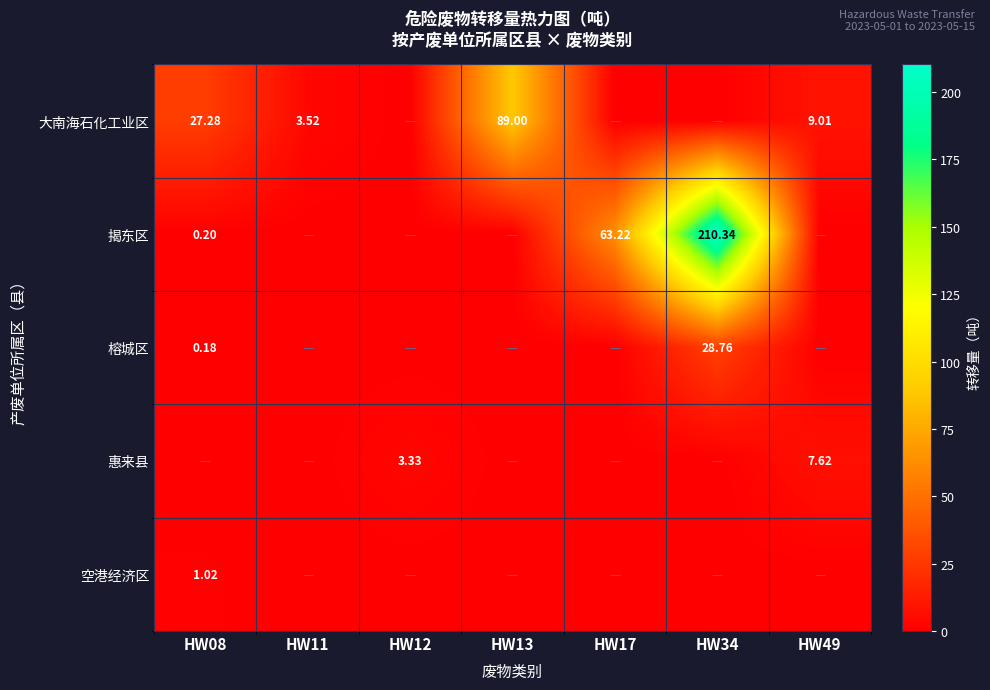

Which series changed the most between HW08 and HW34?

揭东区